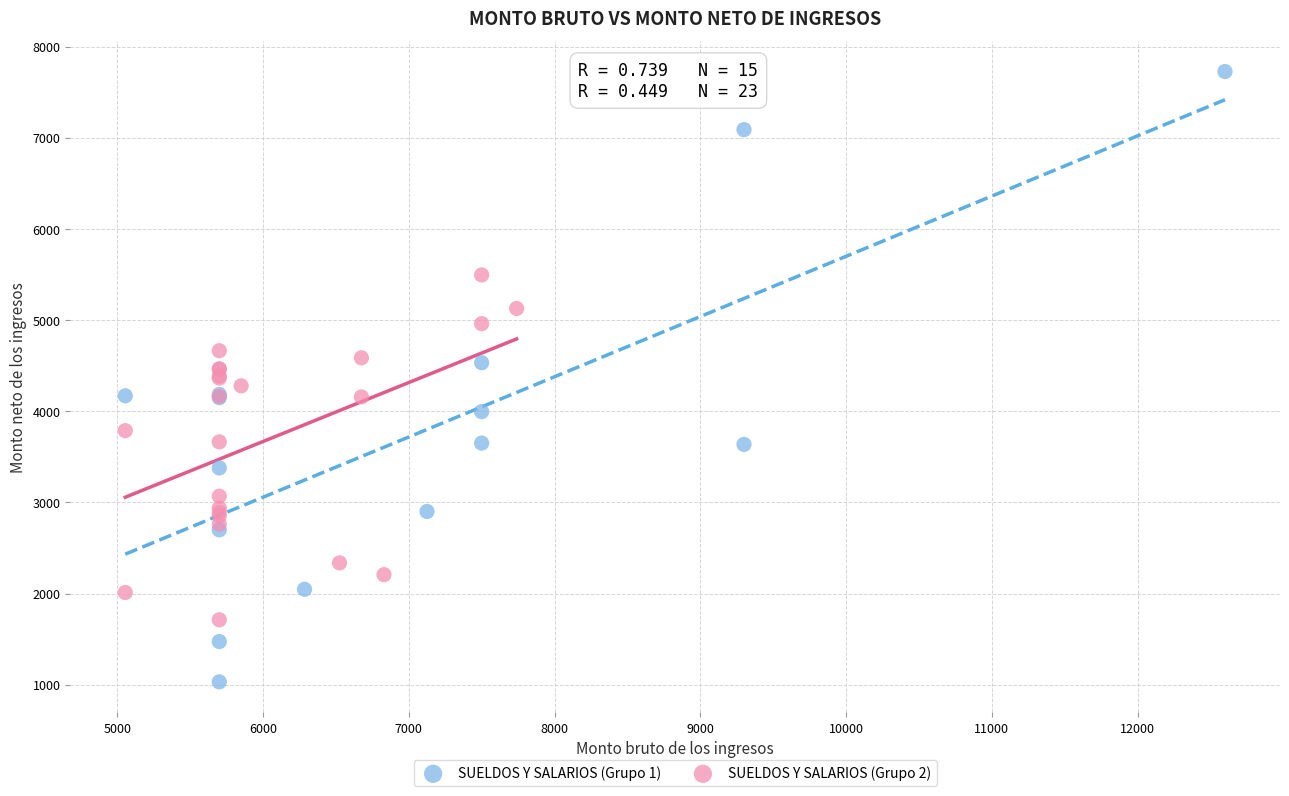

Which series reaches the minimum Y coordinate?

SUELDOS Y SALARIOS (Grupo 1)